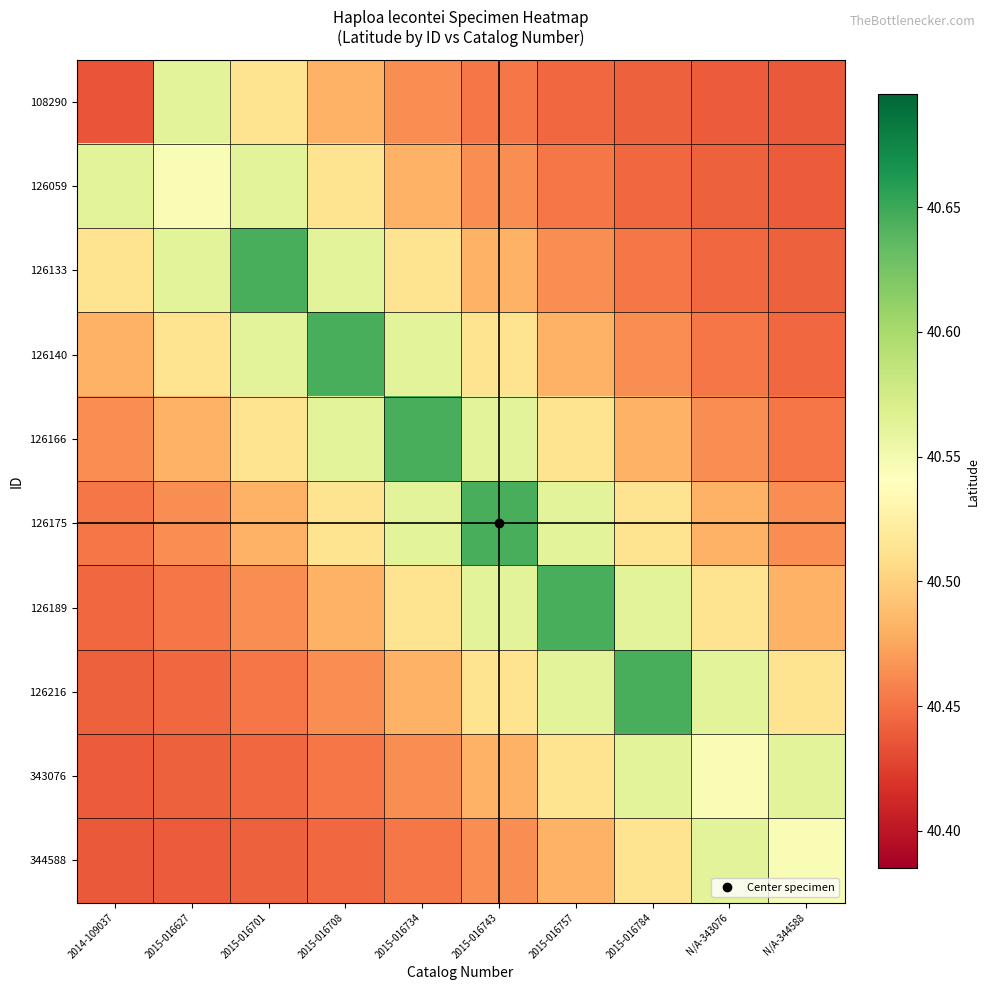

At which category does the chart reach its minimum across all series?

2014-109037